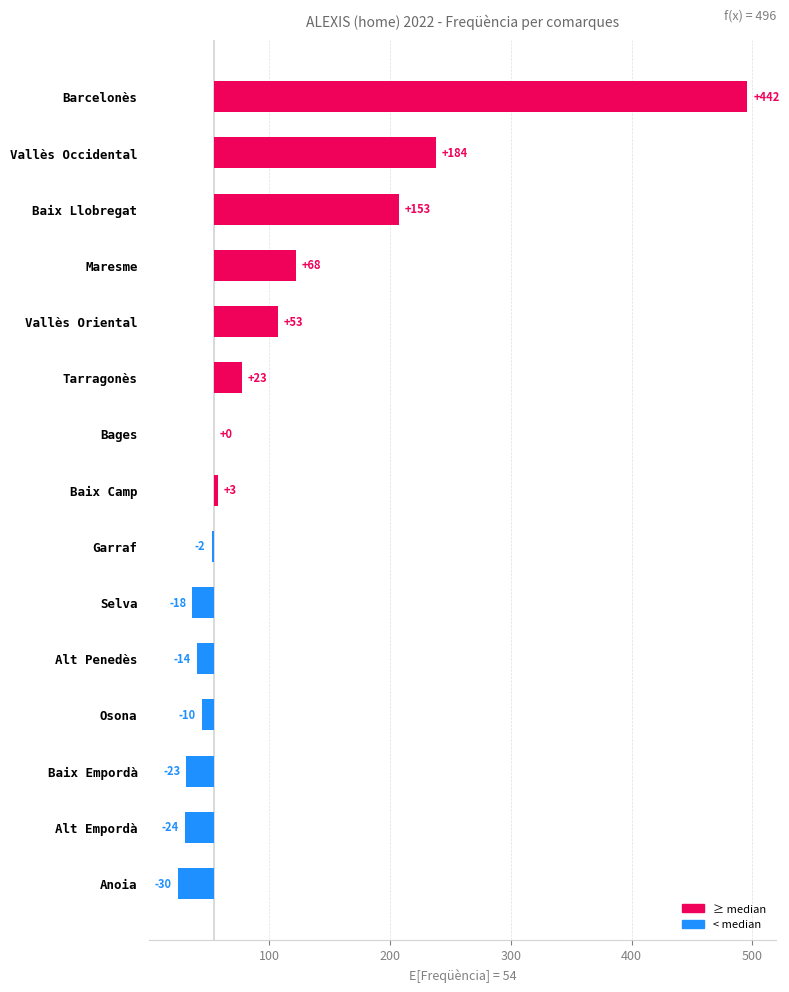

Reading left to right, list all the values displayed in this chart.

Barcelonès=442	Vallès Occidental=184	Baix Llobregat=153	Maresme=68	Vallès Oriental=53	Tarragonès=23	Bages=0	Baix Camp=3	Garraf=-2	Selva=-18	Alt Penedès=-14	Osona=-10	Baix Empordà=-23	Alt Empordà=-24	Anoia=-30